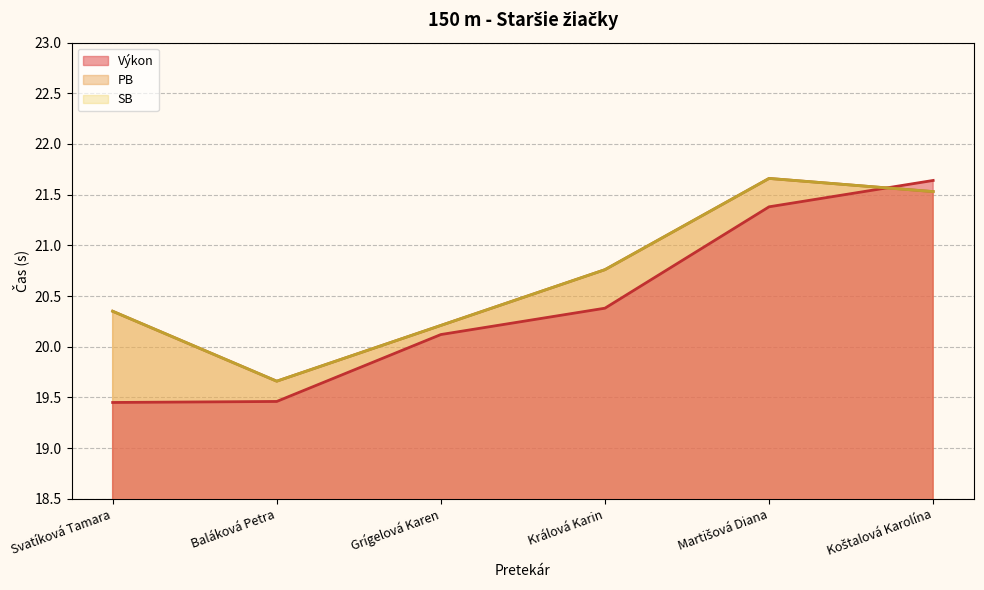

How many lines are shown in the chart?

3